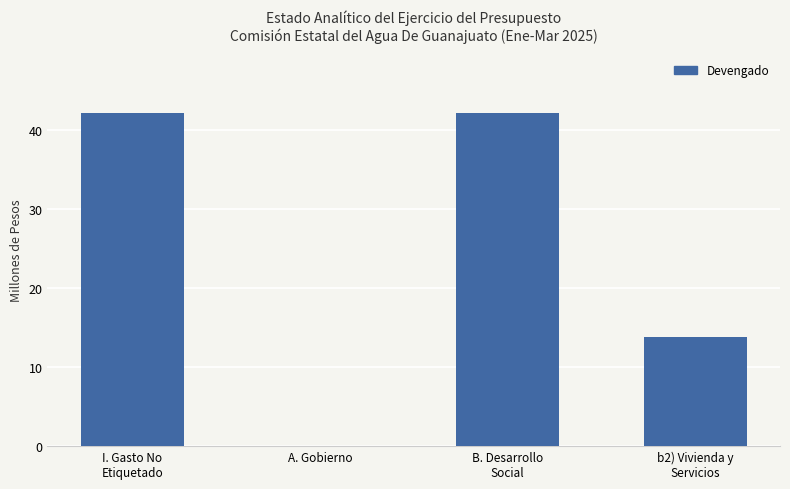

What is the maximum value shown in the chart?

42.1